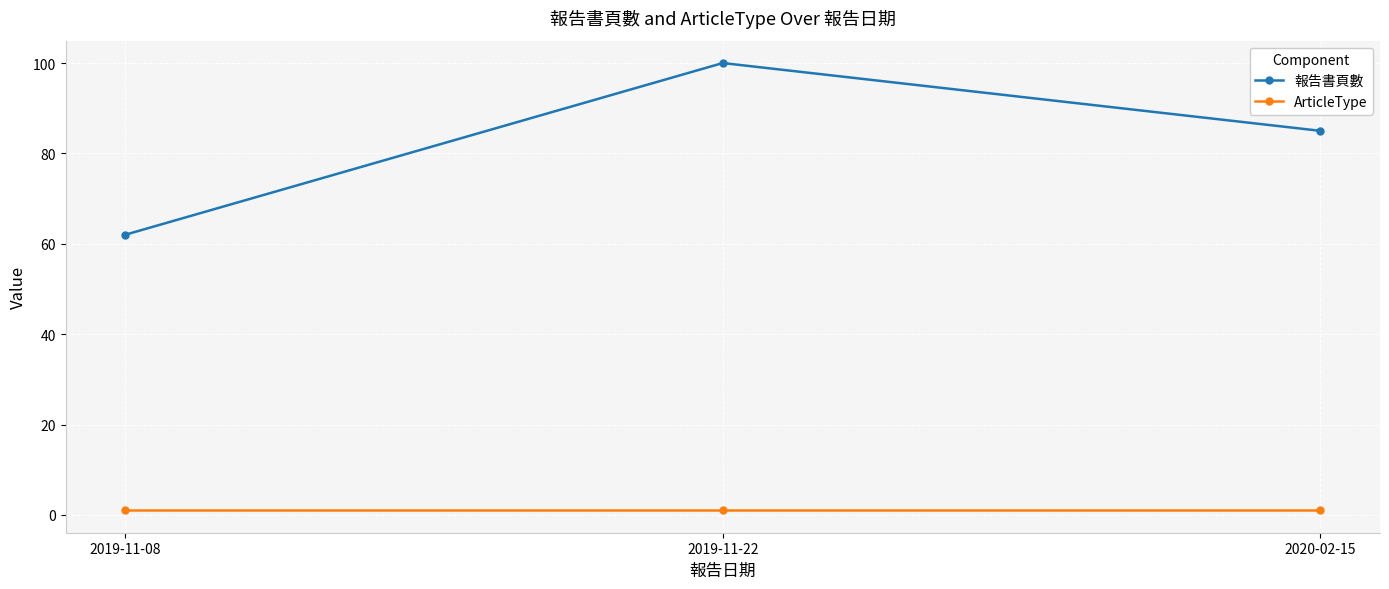

Which series has the largest range (max minus min)?

報告書頁數